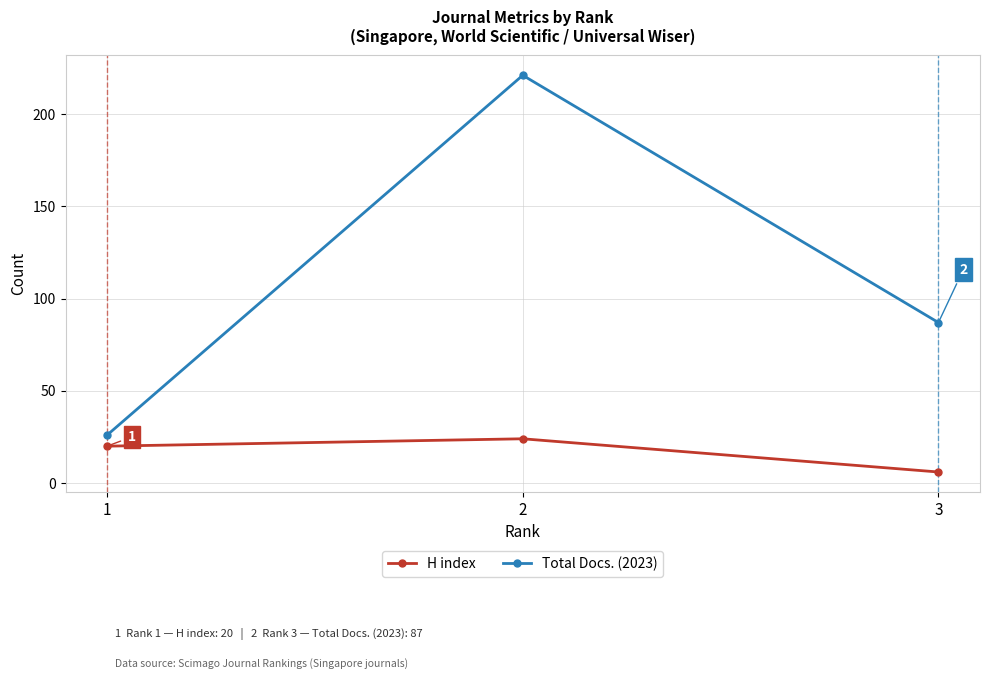

List the labels in order of Total Docs. (2023) value, smallest first.

1, 3, 2